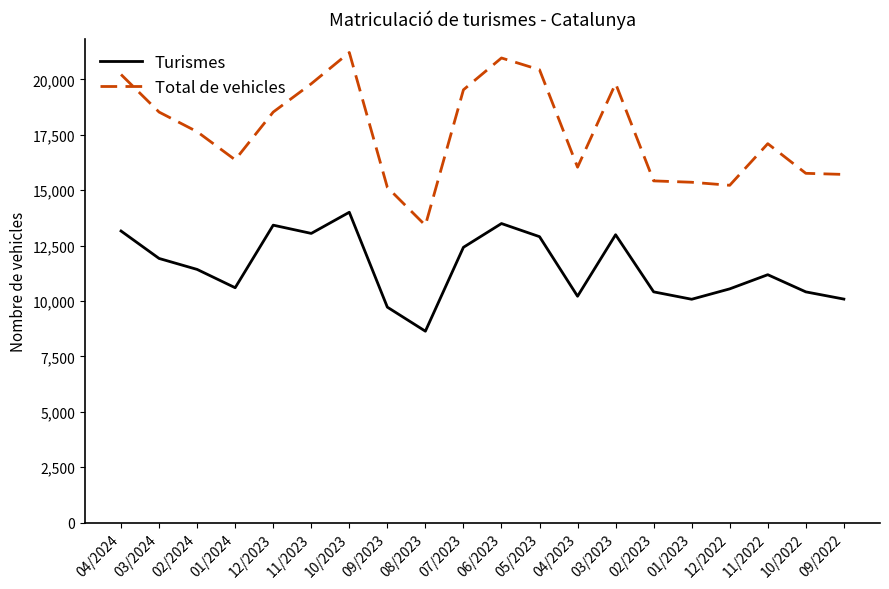

Rank the series by their average value, from highest to lowest.

Total de vehicles, Turismes